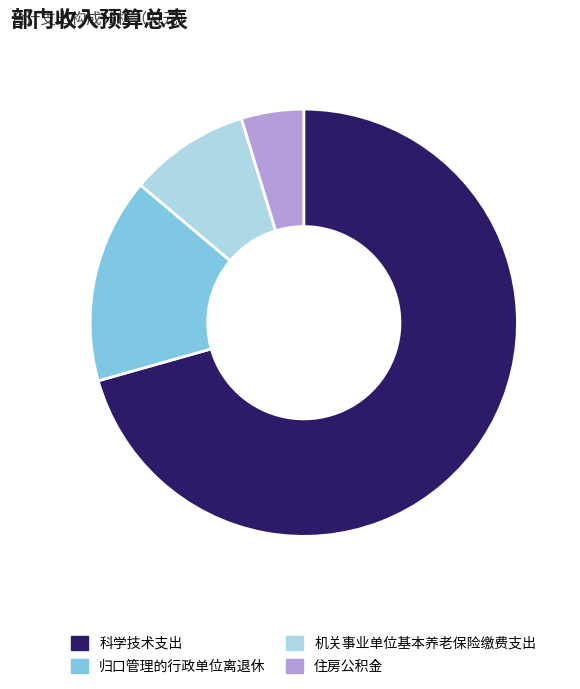

What is the smallest slice in the pie chart?

住房公积金